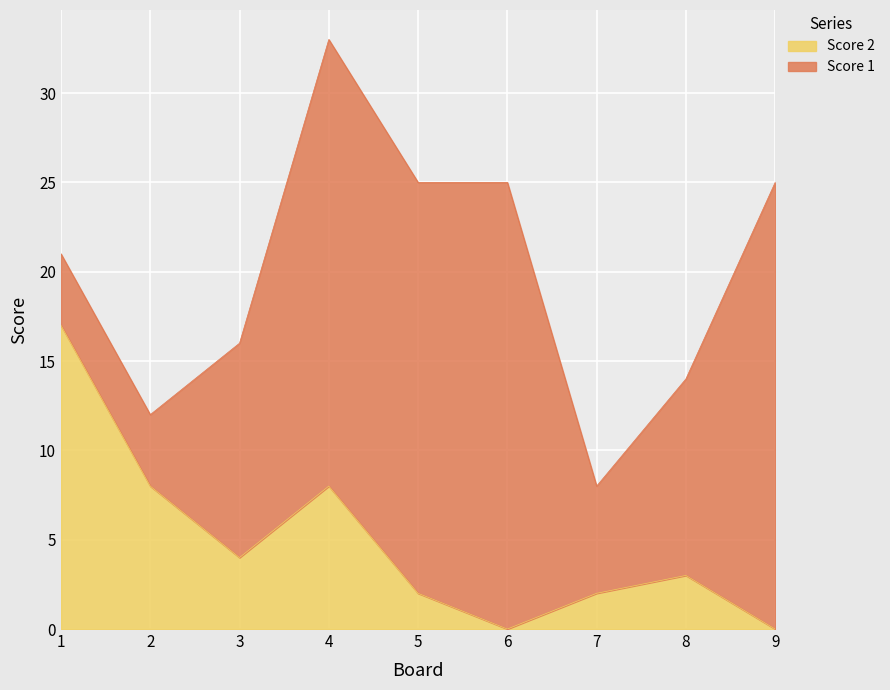

What is the change in value from 4 to 9?

-8